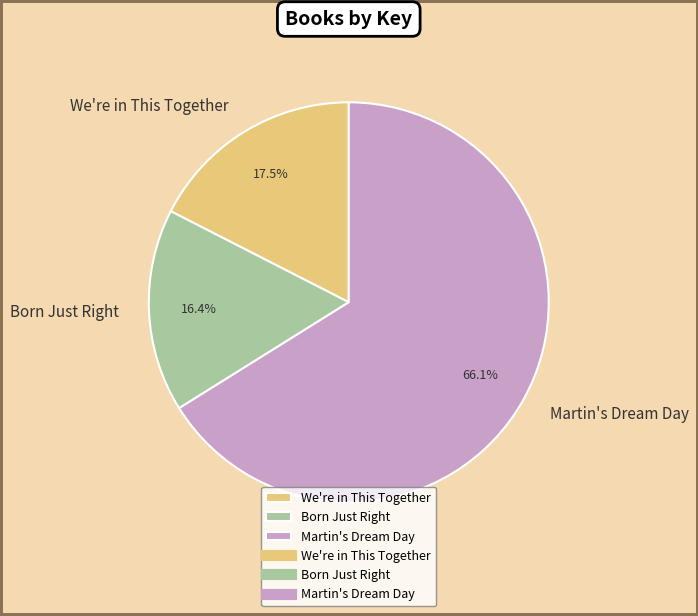

Which category has the biggest portion of the pie?

Martin's Dream Day